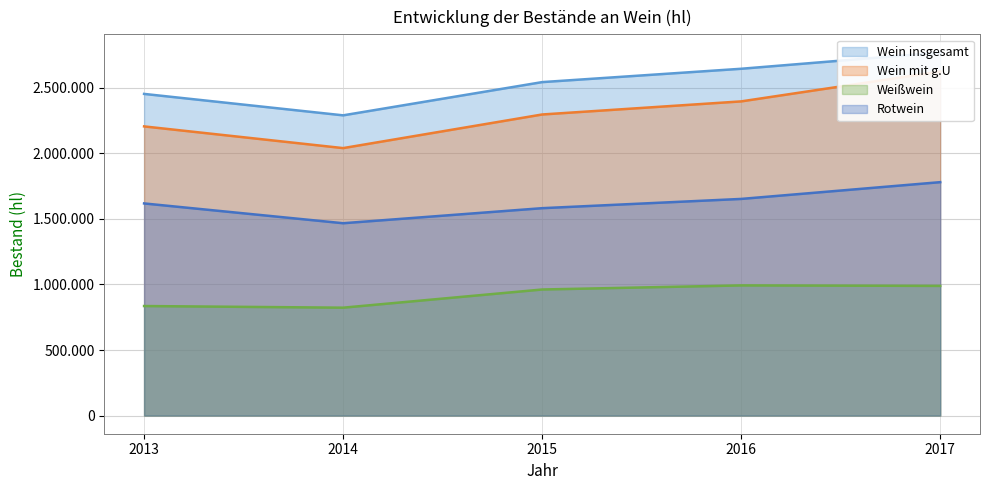

List the series in order of their peak value, lowest first.

Weißwein, Rotwein, Wein mit g.U, Wein insgesamt